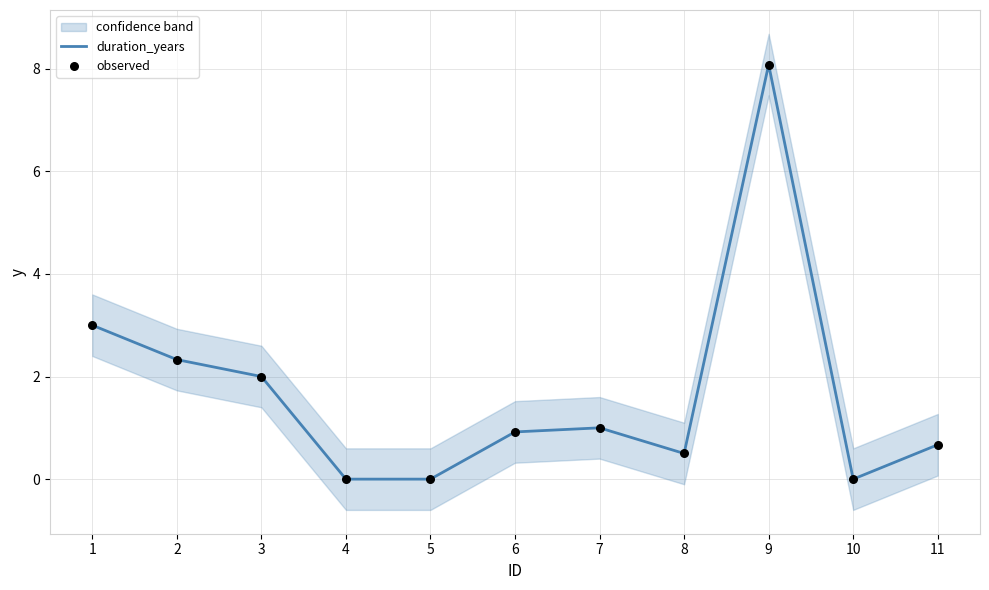

What are all the series names shown in the legend?

duration_years, observed